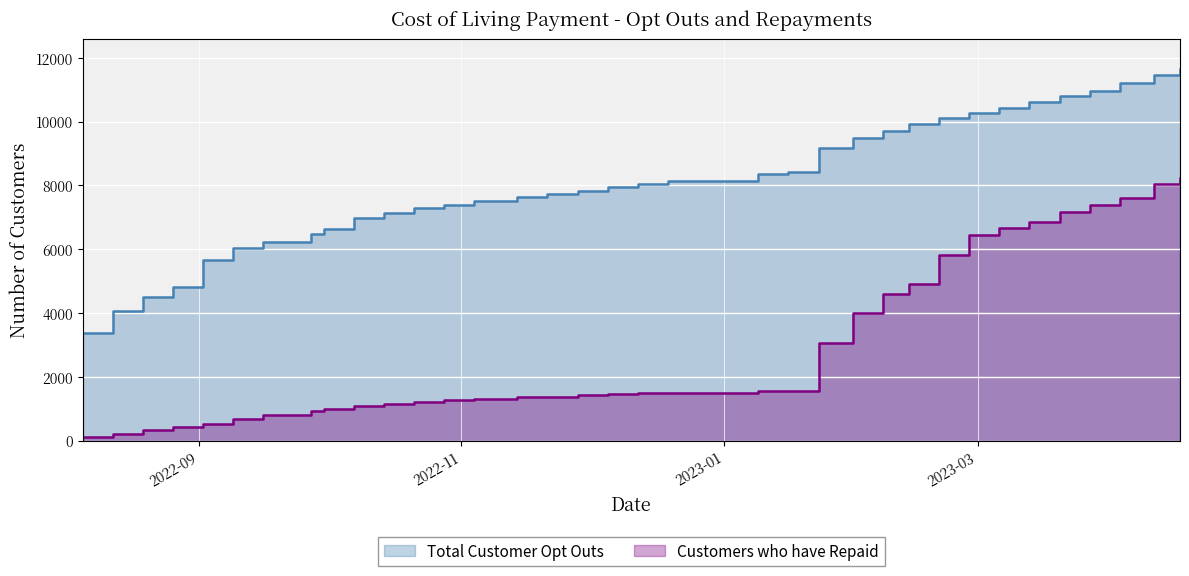

What is the minimum value shown in the chart?

110